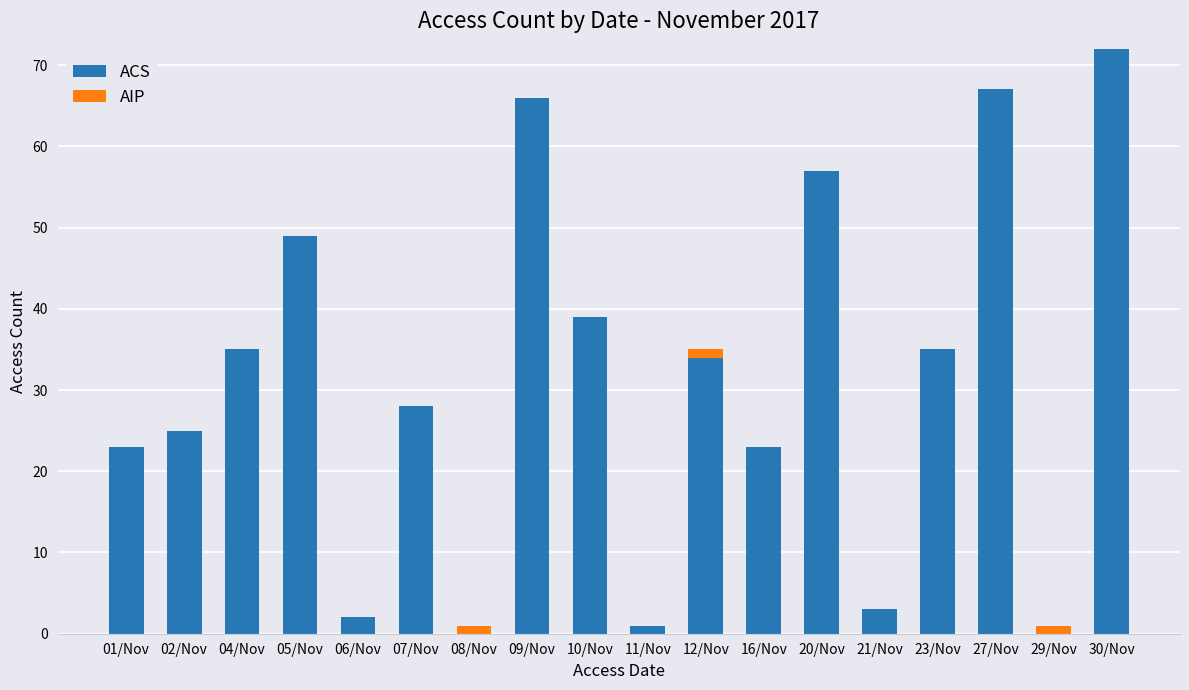

How many data points does each series have?

18